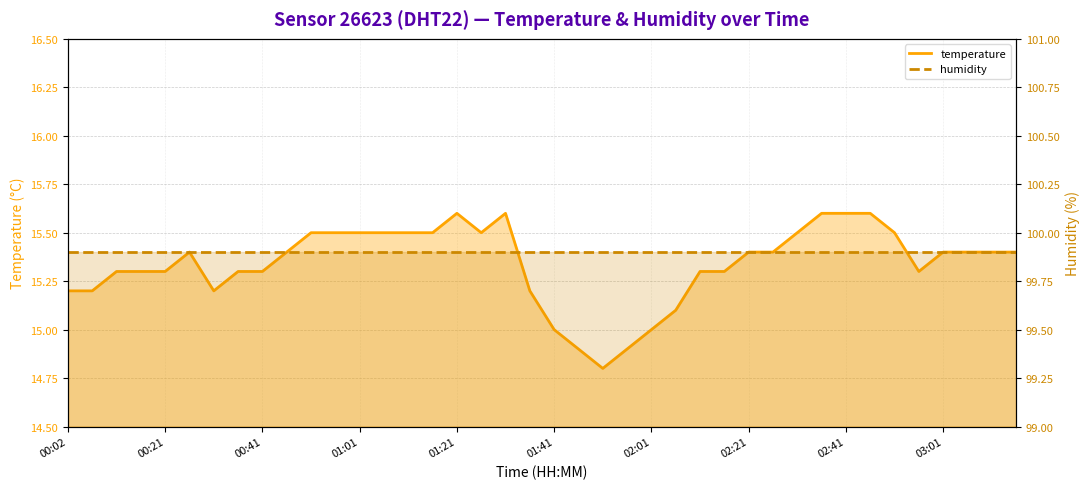

Rank the series by their average value, from highest to lowest.

humidity, temperature